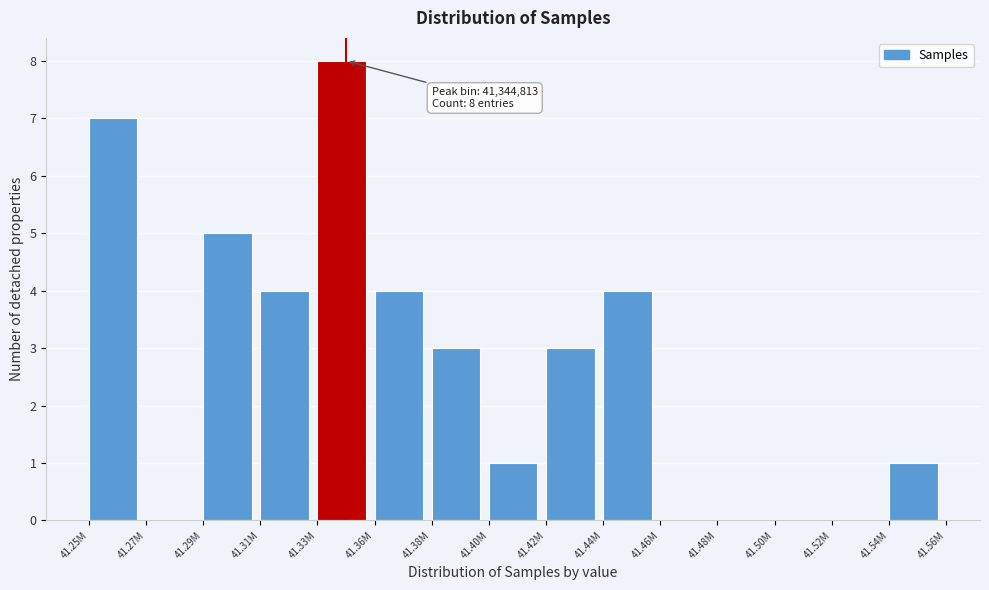

Reading left to right, transcribe all the data shown in this chart.

41.25M=7	41.27M=0	41.29M=5	41.31M=4	41.33M=8	41.36M=4	41.38M=3	41.40M=1	41.42M=3	41.44M=4	41.46M=0	41.48M=0	41.50M=0	41.52M=0	41.54M=1